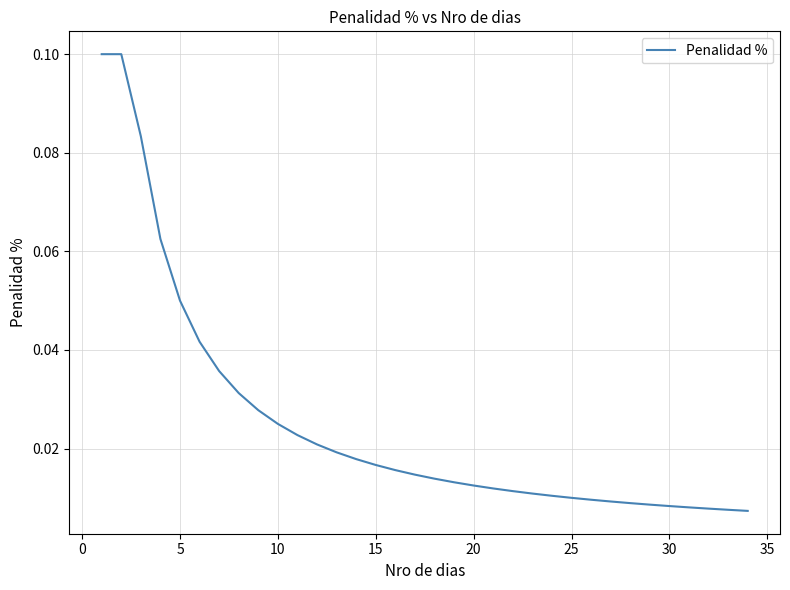

What is the difference between the maximum and minimum values?

0.1